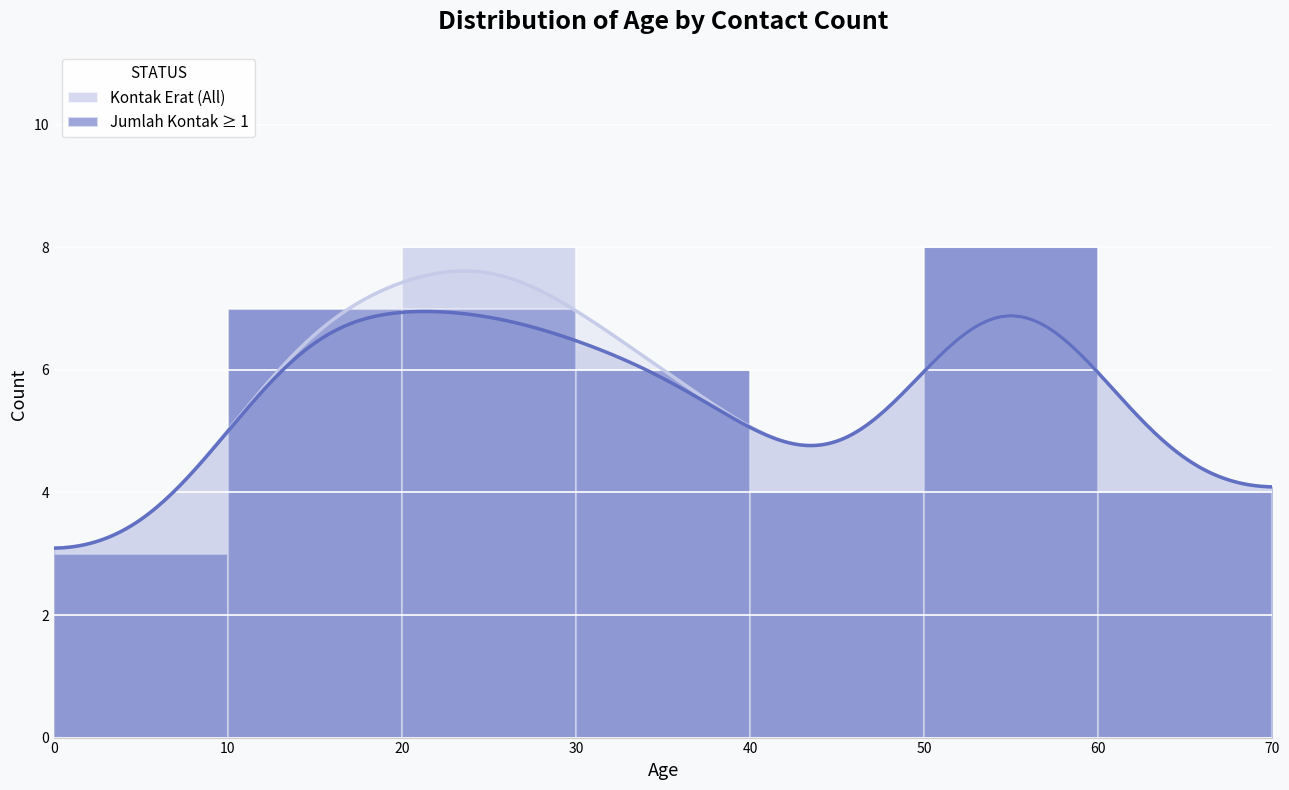

Reading left to right, what are all the values shown in this chart?

Kontak Erat (All): 0=3	10=7	20=8	30=6	40=4	50=8	60=4
Jumlah Kontak ≥ 1: 0=3	10=7	20=7	30=6	40=4	50=8	60=4